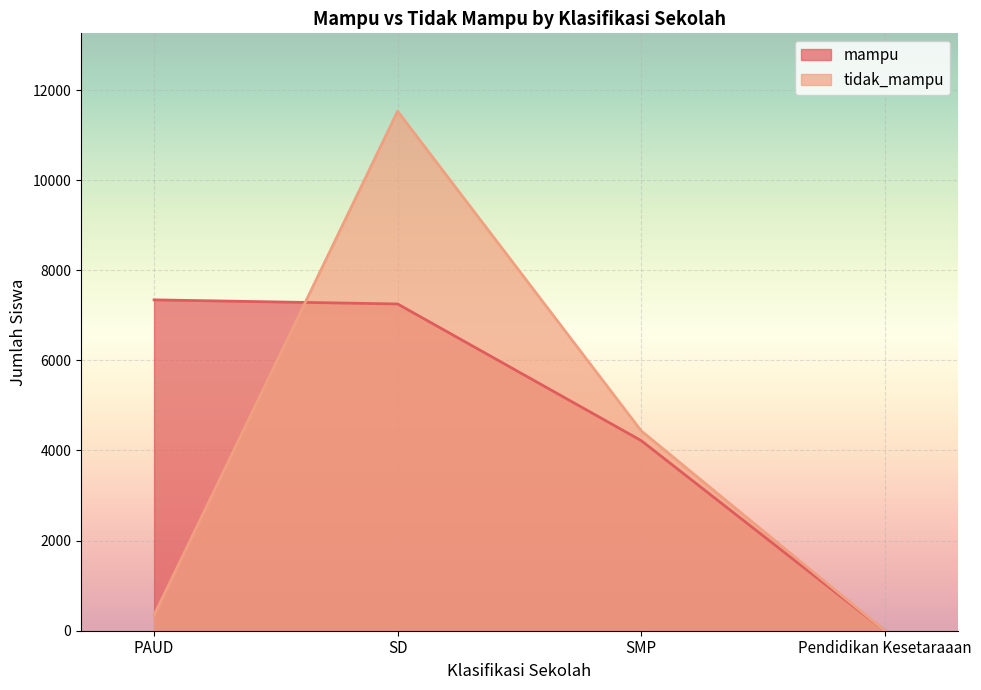

What is the difference between the highest and lowest values at SD?

4277